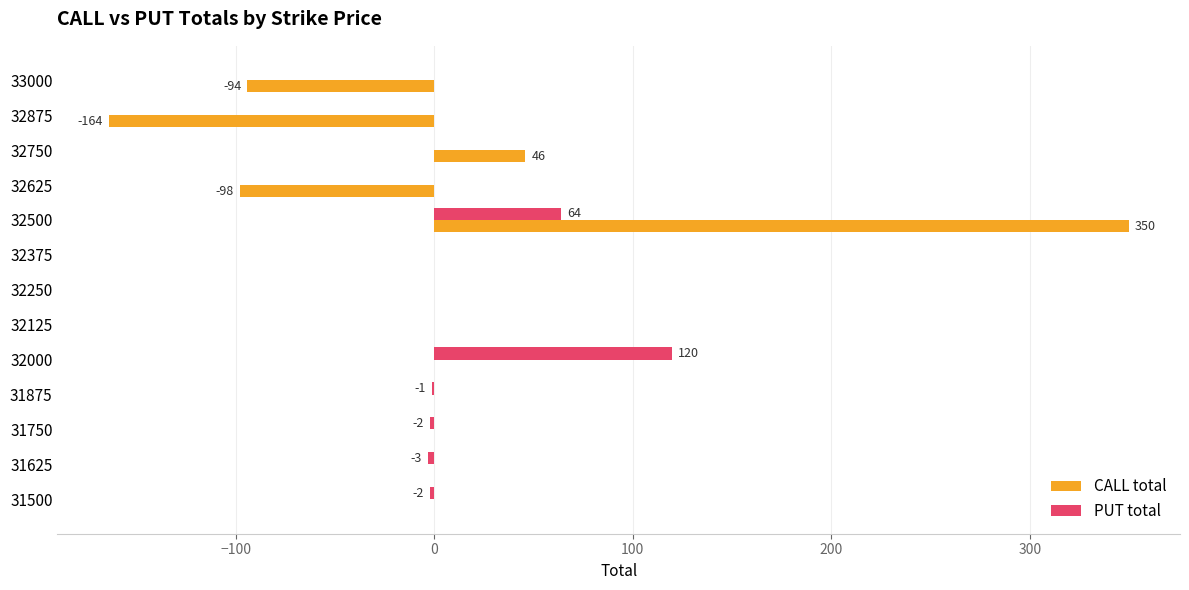

Is it true that CALL total equals 0 at 32125?

True